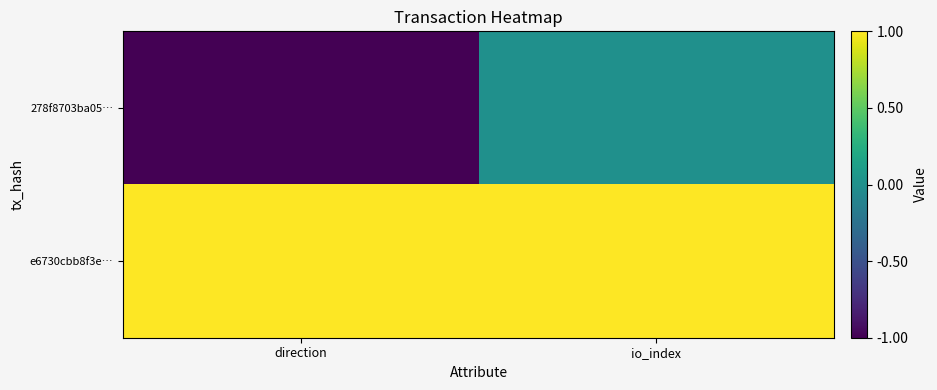

List the series in order of their peak value, highest first.

e6730cbb8f3e…, 278f8703ba05…